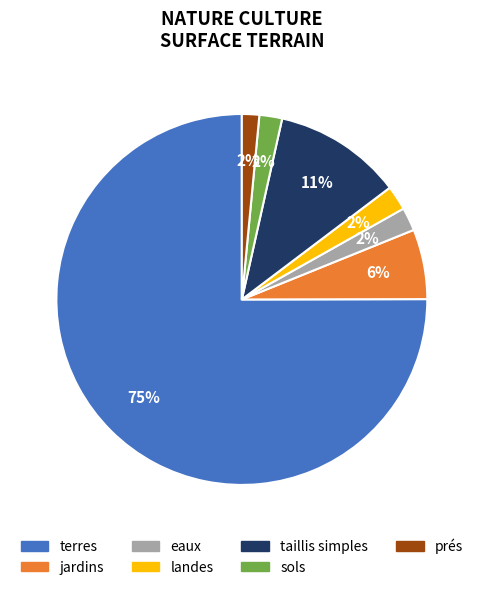

To the nearest percent, what is the difference between the landes and jardins slice percentages?

4%